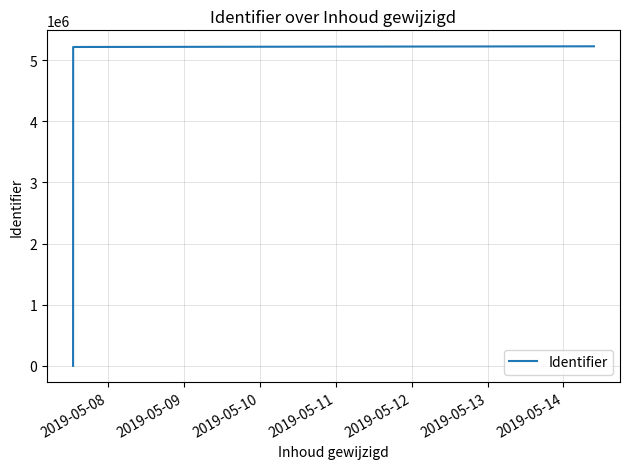

What is the maximum value shown in the chart?

5224184